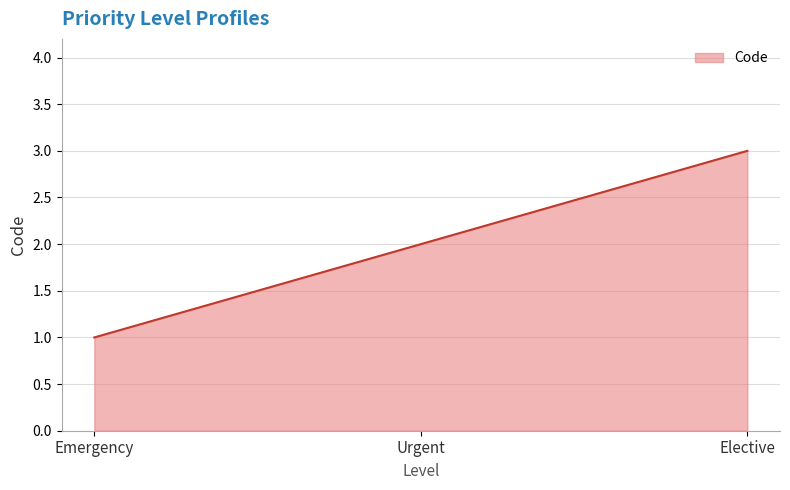

Which label corresponds to the largest value in the chart?

Elective